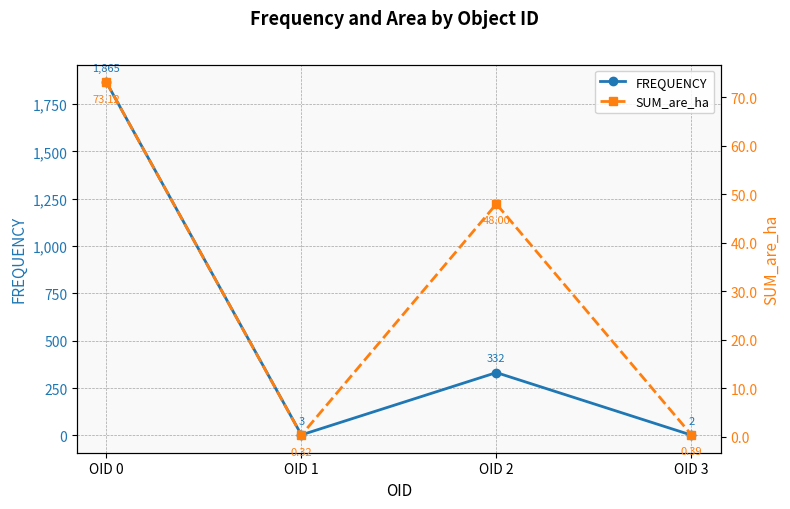

Between OID 0 and OID 1, which series saw the biggest shift?

FREQUENCY